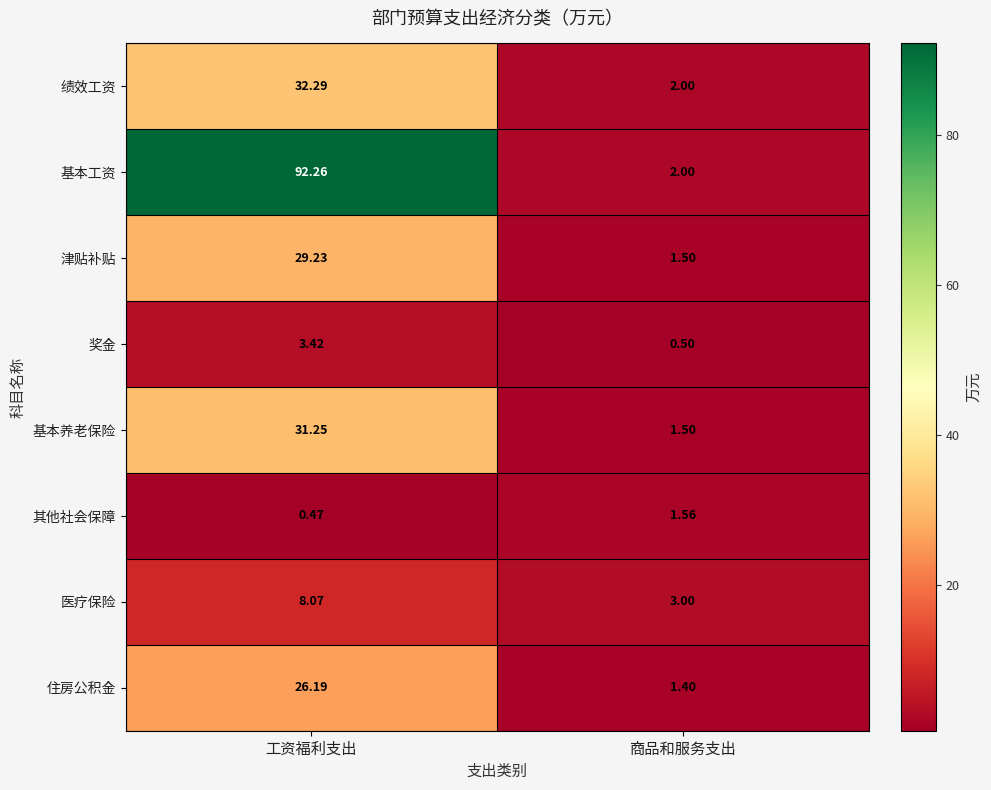

Rank the series at 工资福利支出 from lowest to highest value.

其他社会保障, 奖金, 医疗保险, 住房公积金, 津贴补贴, 基本养老保险, 绩效工资, 基本工资